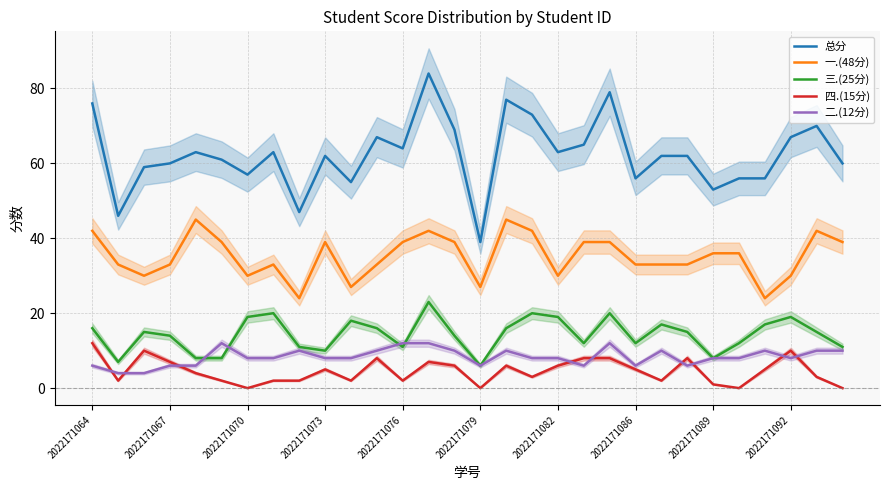

The 一.(48分) series shows 24 at 2022171089. True or false?

False